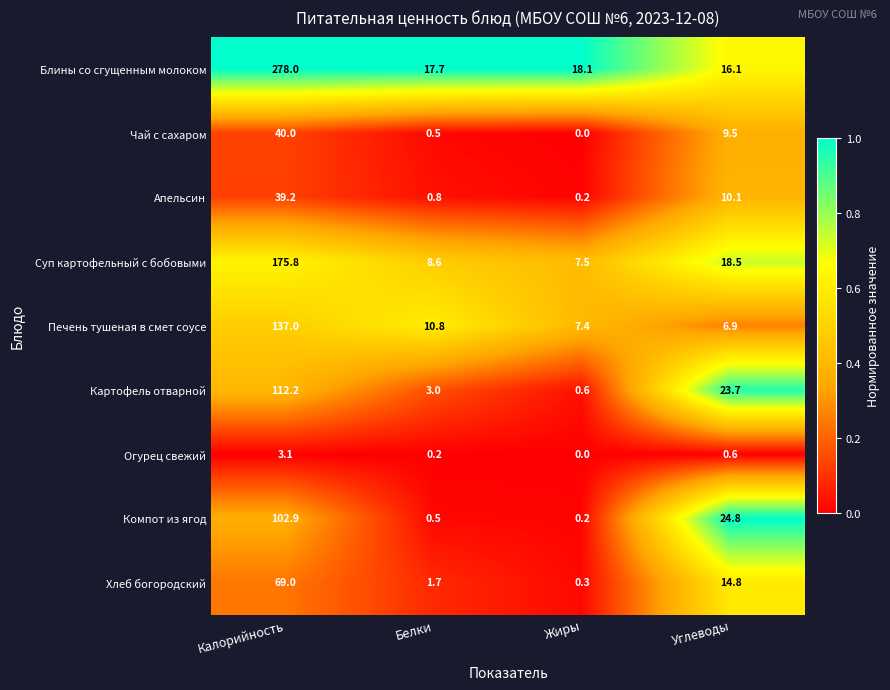

What is the maximum value shown in the chart?

278.0